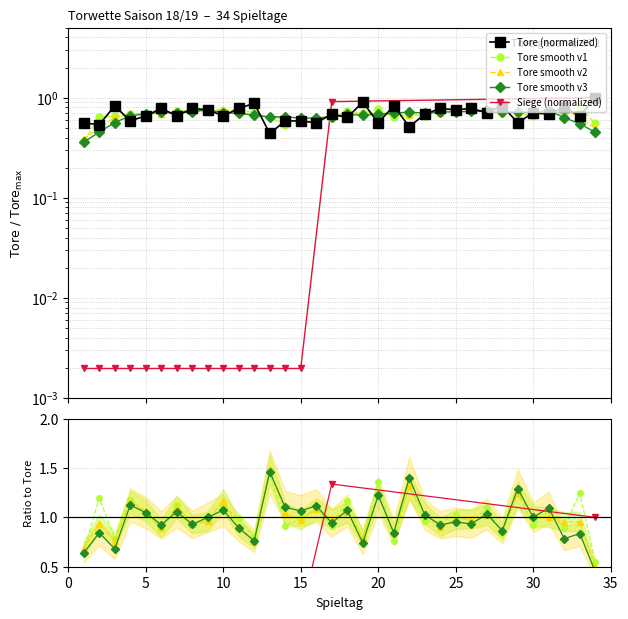

Does the chart have visible grid lines?

Yes